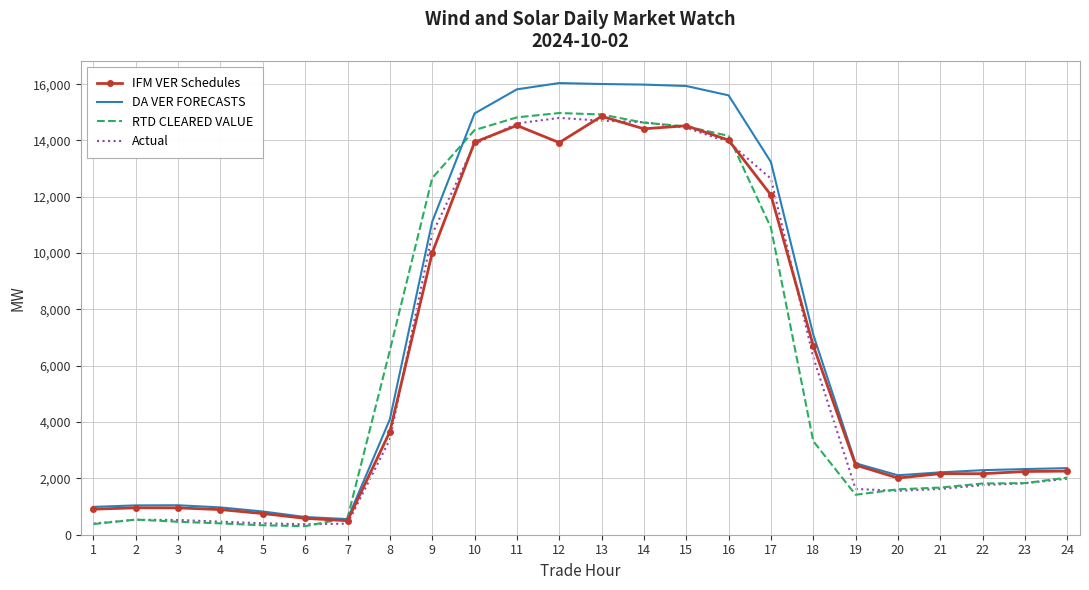

The value of Actual at 23 is 1828.8. True or false?

True